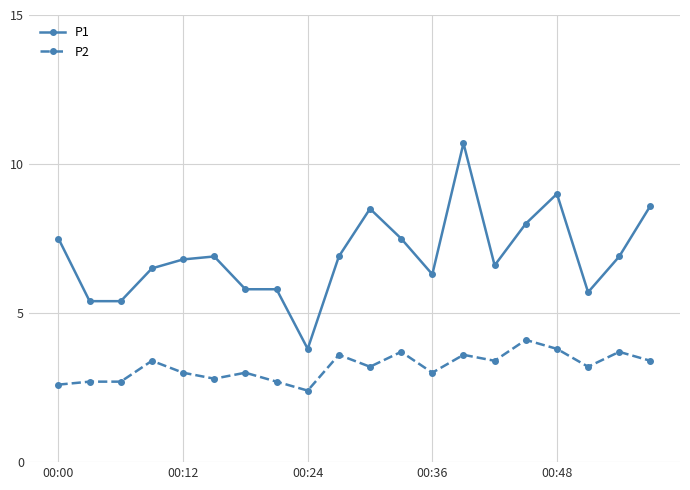

What is the highest value of the P1 series?

10.7